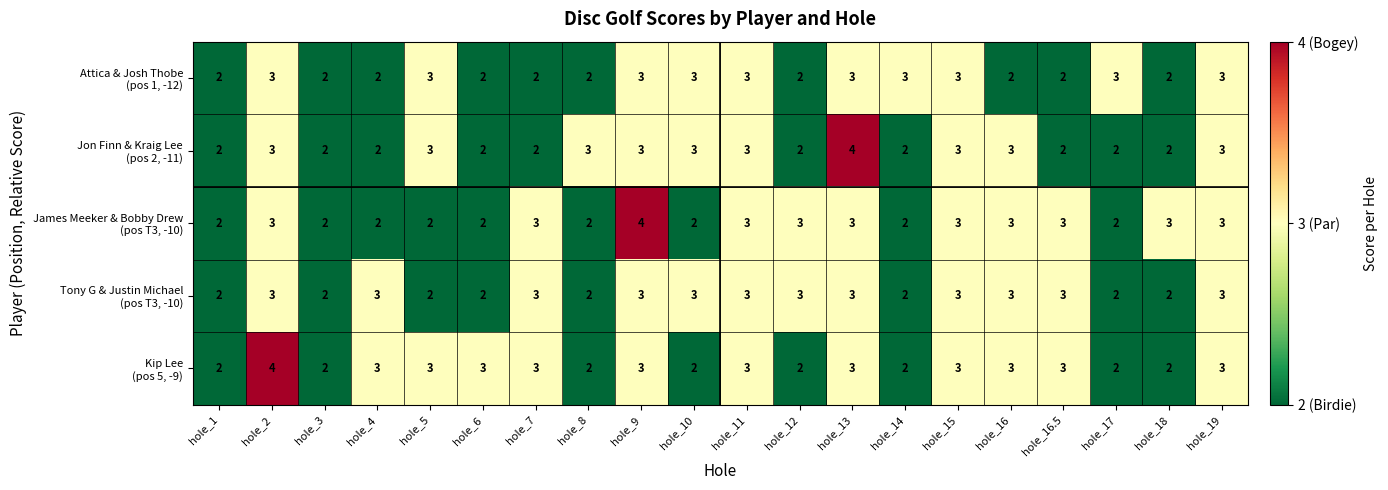

What is the maximum value shown in the chart?

4